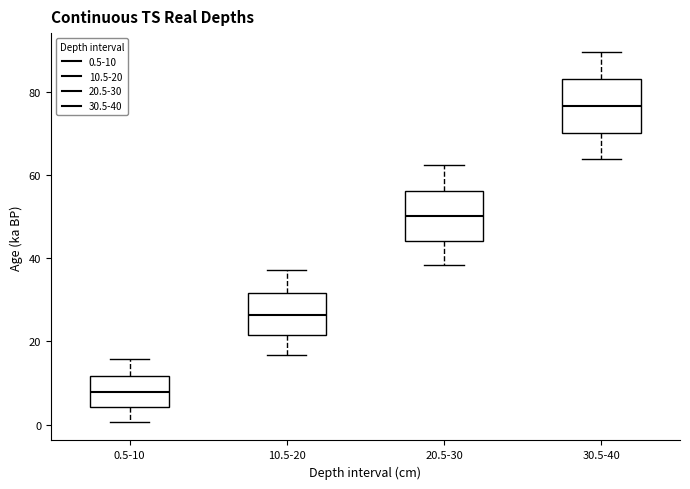

Where is the lower edge of the box for 10.5-20 on the y-axis? The values are not printed on the chart, so give them approximately, as read against the axis.

22